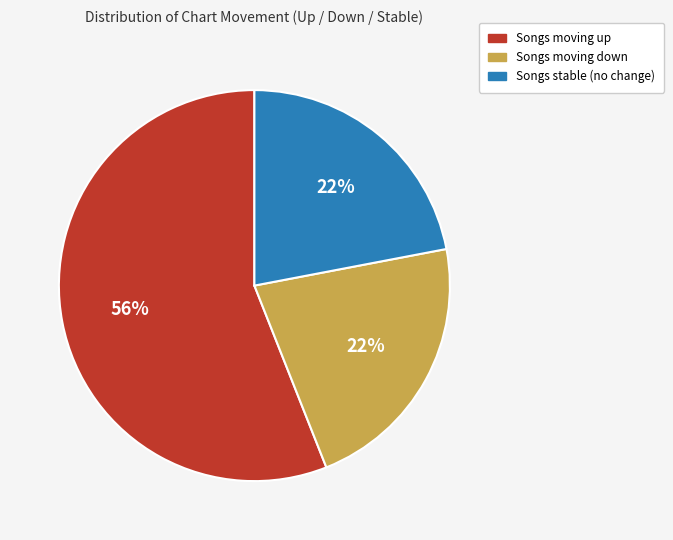

Is there a majority slice in this chart?

Yes